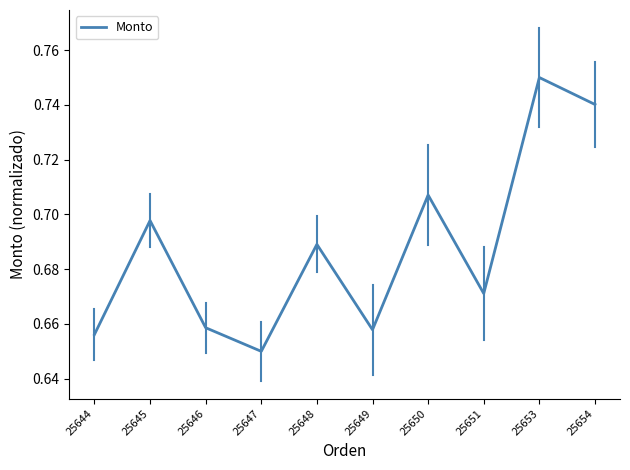

How many lines are shown in the chart?

1